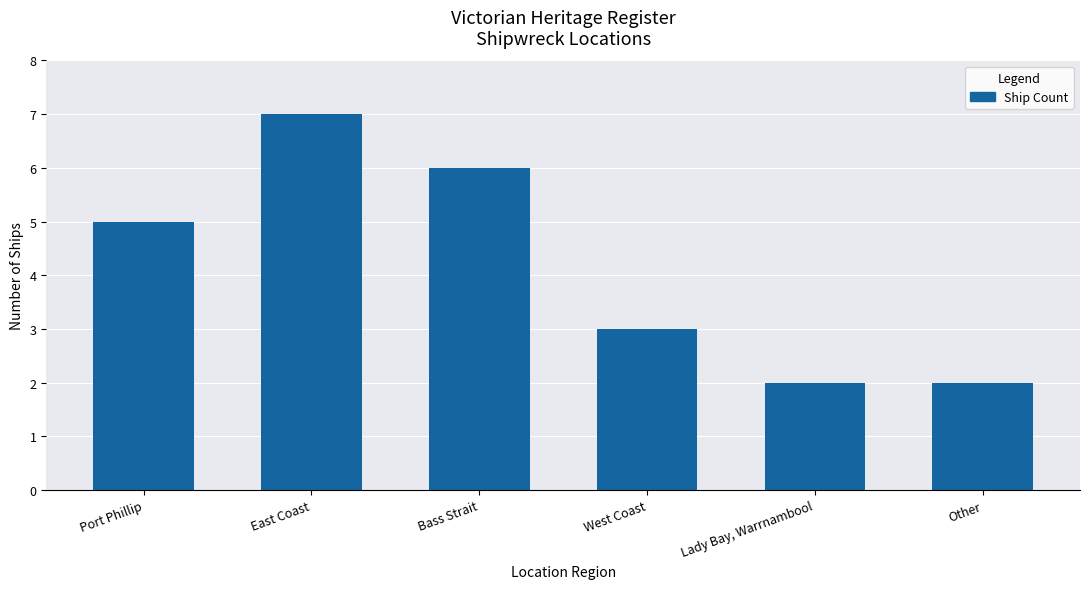

Which has a higher value, East Coast or Bass Strait?

East Coast